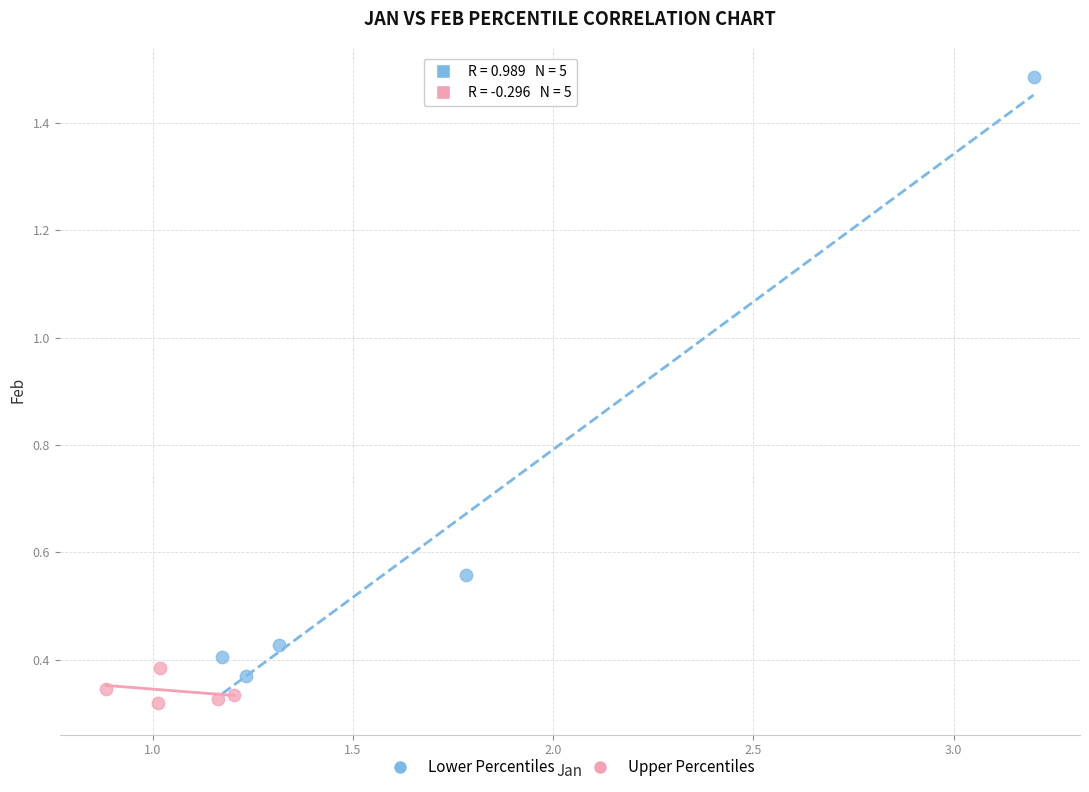

Which series reaches the minimum Y coordinate?

Upper Percentiles